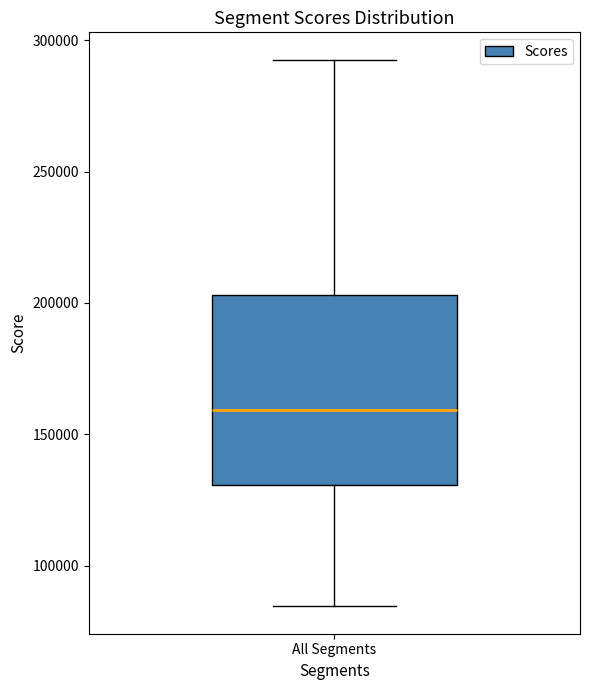

Where does the median line of the box for All Segments sit on the y-axis? The values are not printed on the chart, so give them approximately, as read against the axis.

160000